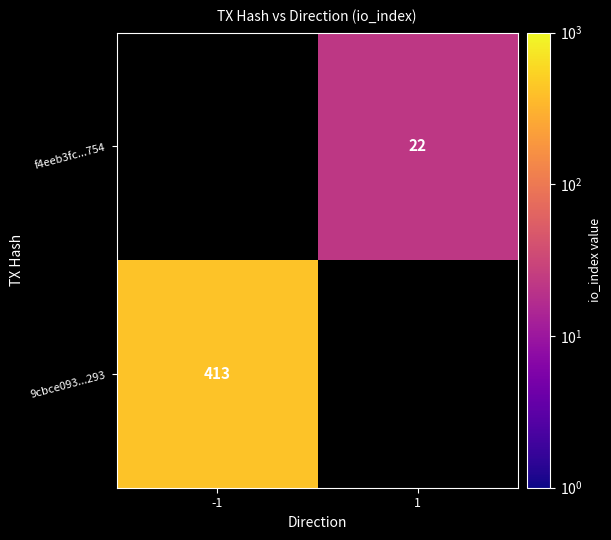

True or false: f4eeb3fc...754 has a value of 34 at 1.

False